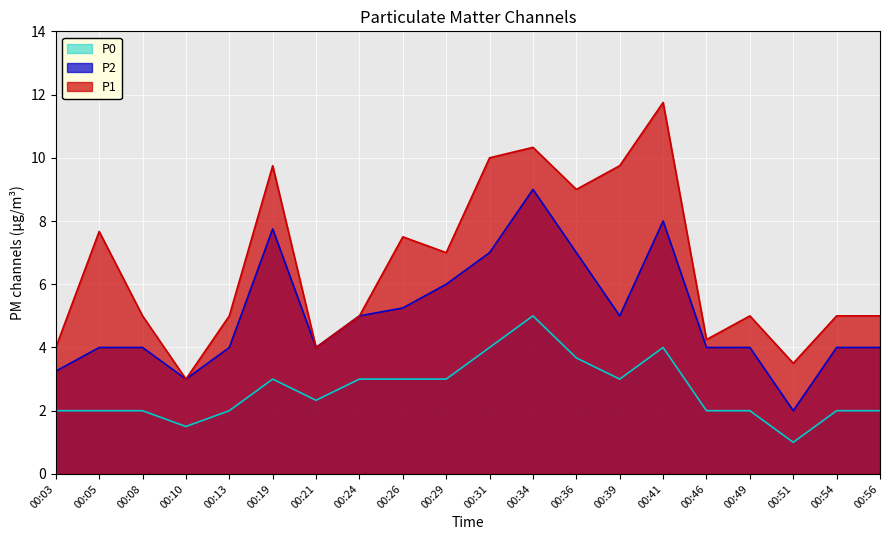

Reading left to right, what are all the values shown in this chart?

P1: 00:03=4.0	00:05=7.7	00:08=5.0	00:10=3.0	00:13=5.0	00:19=9.8	00:21=4.0	00:24=5.0	00:26=7.5	00:29=7.0	00:31=10.0	00:34=10.3	00:36=9.0	00:39=9.8	00:41=11.8	00:46=4.2	00:49=5.0	00:51=3.5	00:54=5.0	00:56=5.0
P2: 00:03=3.2	00:05=4.0	00:08=4.0	00:10=3.0	00:13=4.0	00:19=7.8	00:21=4.0	00:24=5.0	00:26=5.2	00:29=6.0	00:31=7.0	00:34=9.0	00:36=7.0	00:39=5.0	00:41=8.0	00:46=4.0	00:49=4.0	00:51=2.0	00:54=4.0	00:56=4.0
P0: 00:03=2.0	00:05=2.0	00:08=2.0	00:10=1.5	00:13=2.0	00:19=3.0	00:21=2.3	00:24=3.0	00:26=3.0	00:29=3.0	00:31=4.0	00:34=5.0	00:36=3.7	00:39=3.0	00:41=4.0	00:46=2.0	00:49=2.0	00:51=1.0	00:54=2.0	00:56=2.0